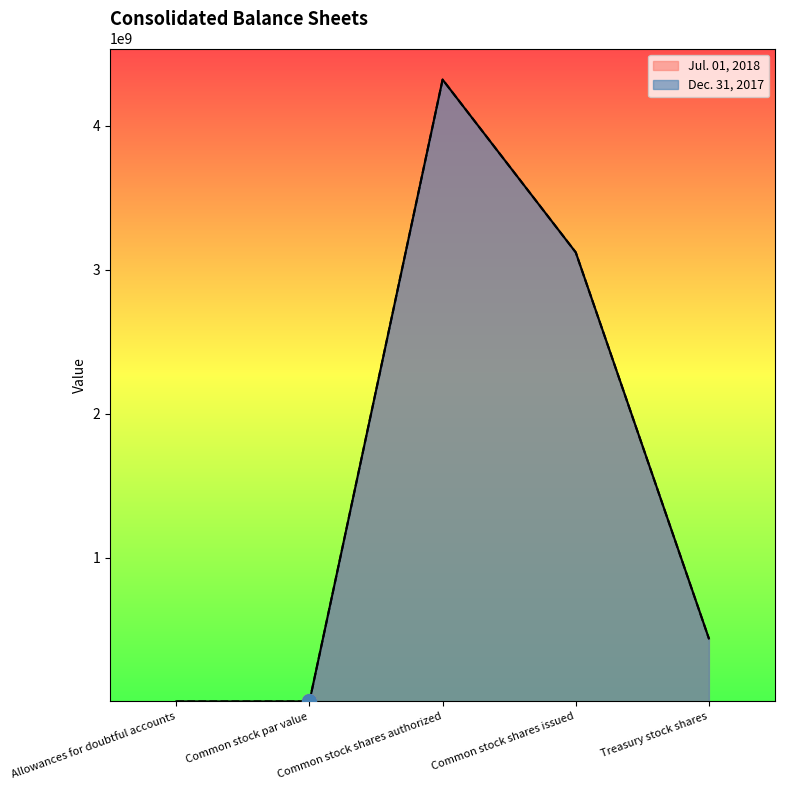

How many lines are shown in the chart?

2